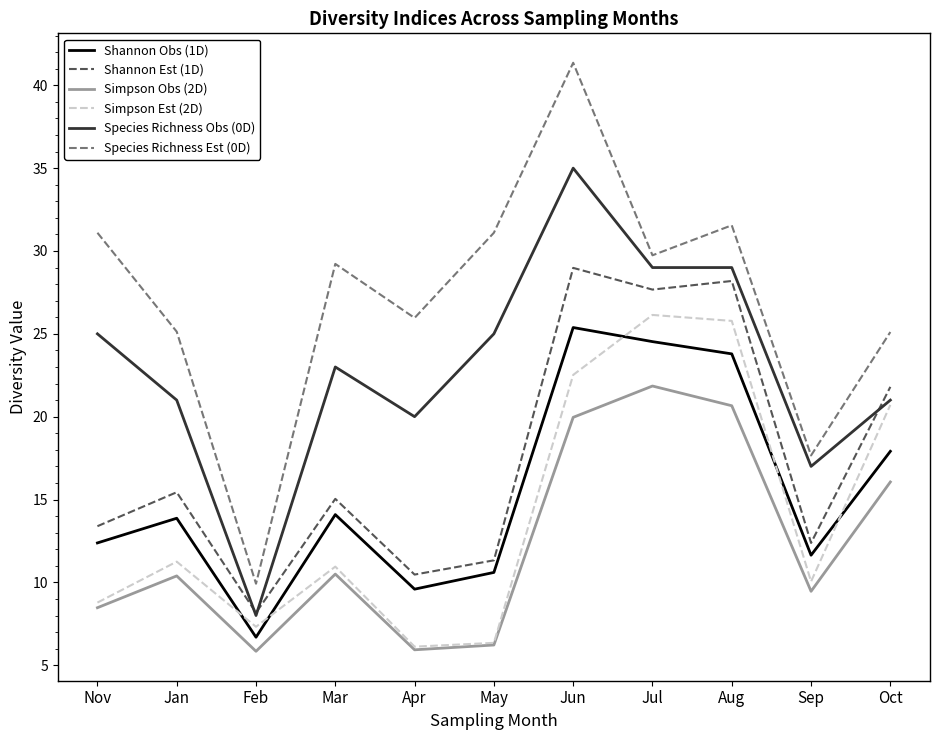

Which series has the largest range (max minus min)?

Species Richness Est (0D)